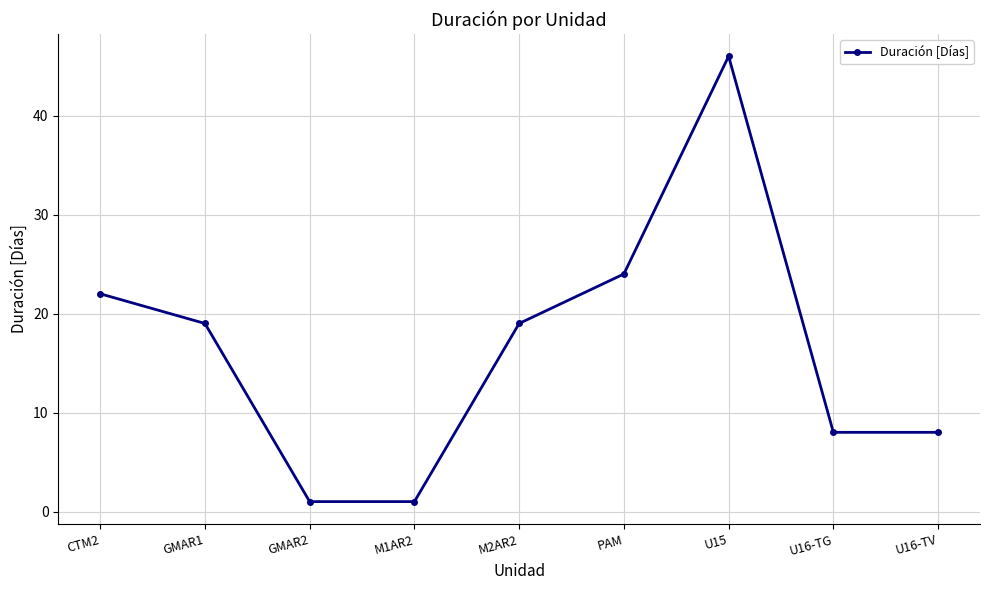

What value does the data have at PAM?

24